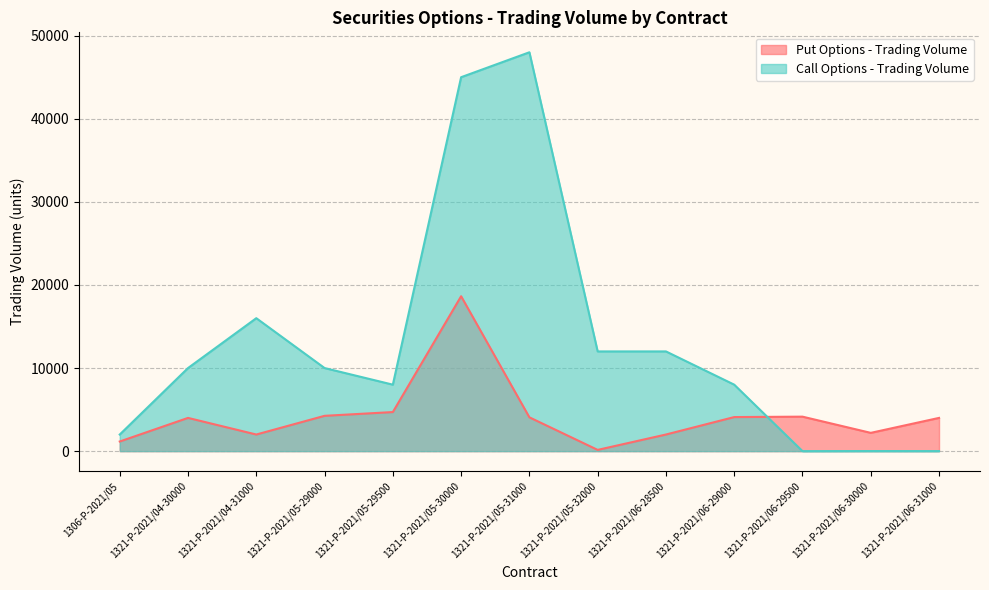

What is the difference between the highest and lowest values at 1321-P-2021/06-29000?

3900